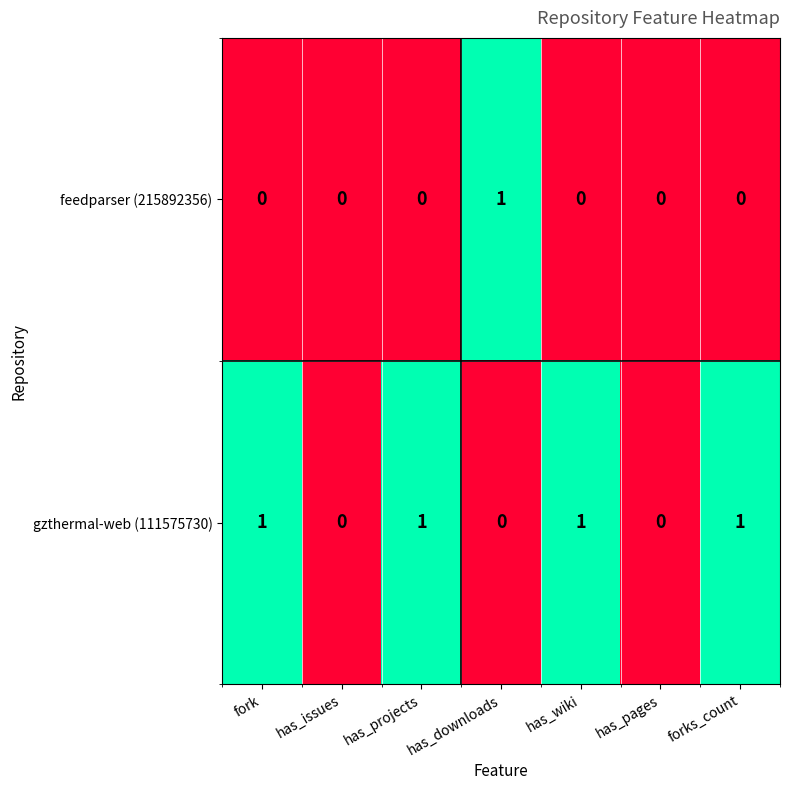

What is the sum of all gzthermal-web (111575730) values?

4